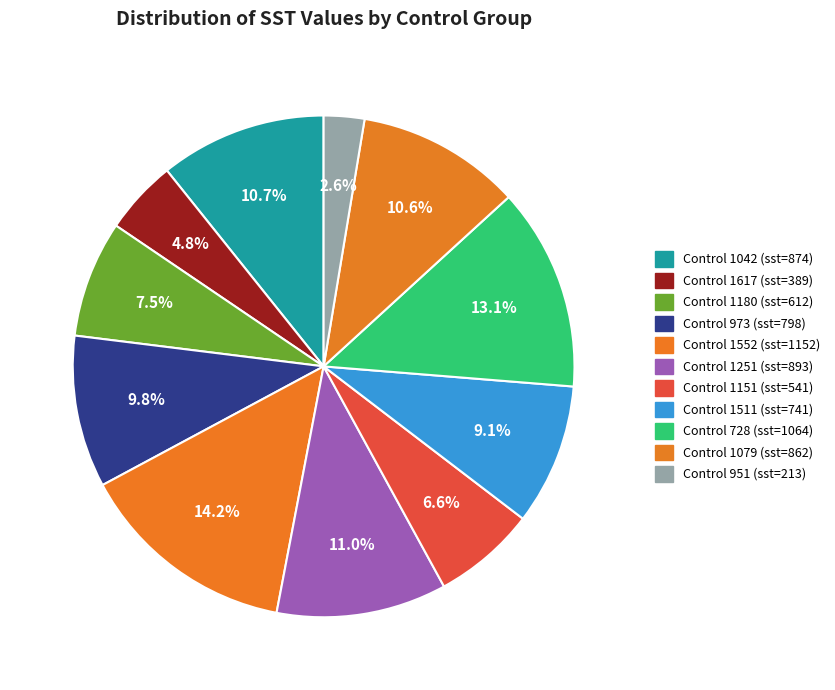

To the nearest percent, what is the average slice percentage?

9%